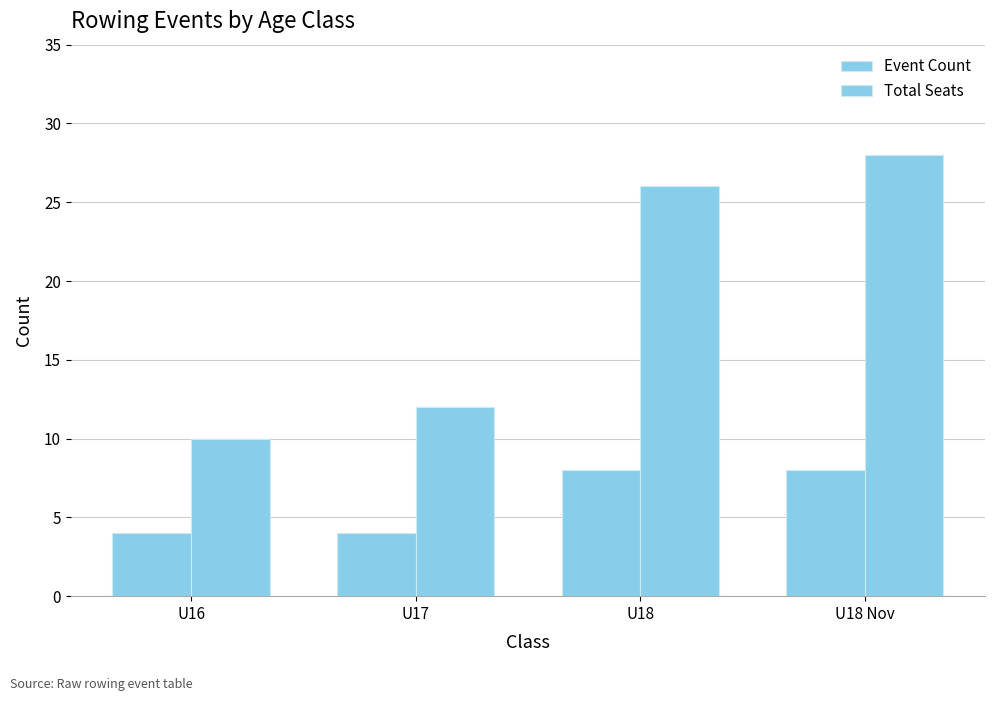

Is the value of Total Seats at U18 Nov greater than the value of Event Count at U18 Nov?

Yes